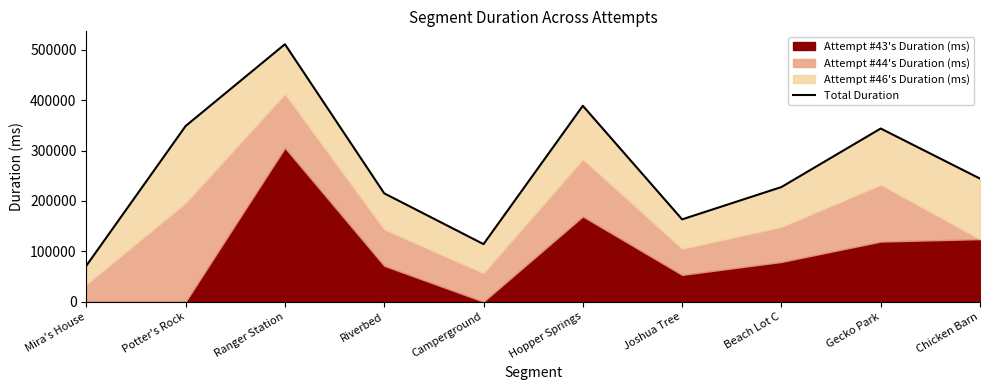

Reading right to left, list all the values displayed in this chart.

244408	343950	227655	163436	389118	114247	215138	511458	348955	71349